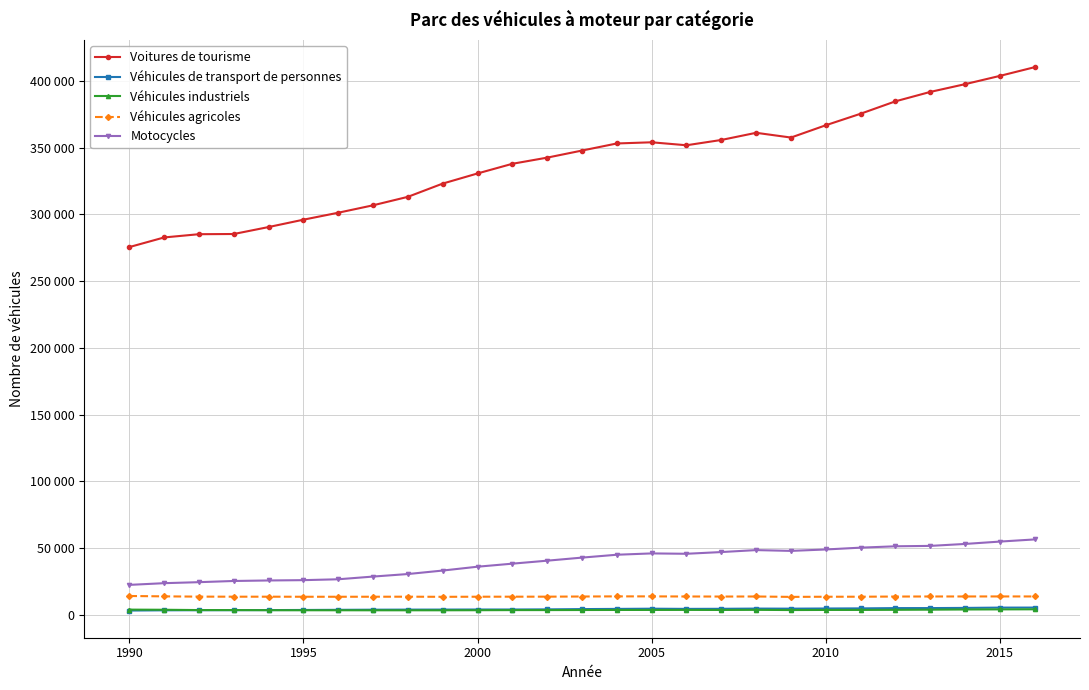

What are all the series names shown in the legend?

Voitures de tourisme, Véhicules de transport de personnes, Véhicules industriels, Véhicules agricoles, Motocycles